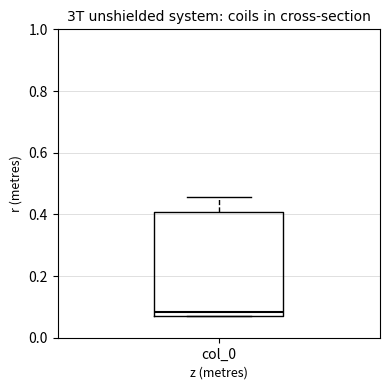

Transcribe this box plot: give where the median line is, the range the box spans, and where the two whiskers end, as read against the y-axis. The values are not printed on the chart, so give them approximately, as read against the axis.

median 0.08, box 0.06 to 0.40, whiskers 0.06 to 0.46